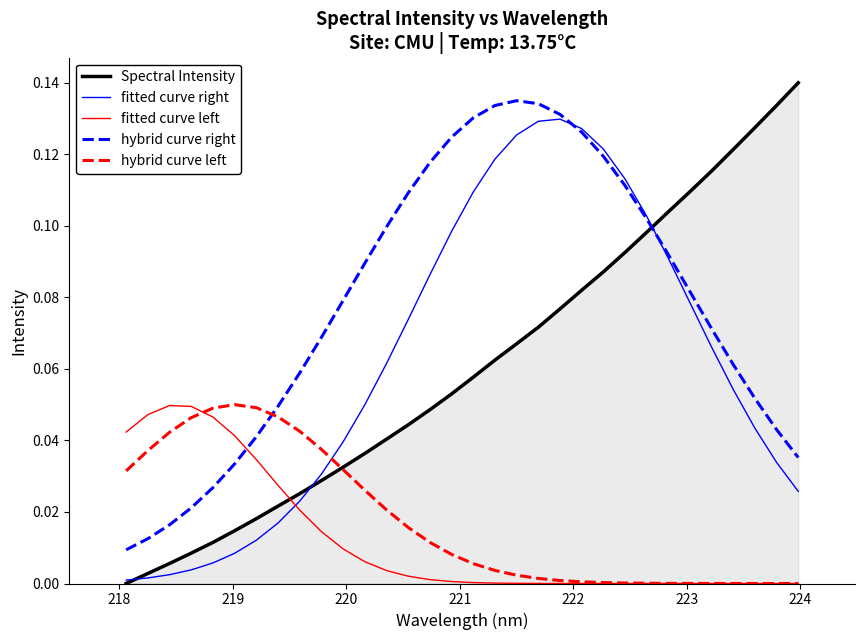

Does the chart have visible grid lines?

No